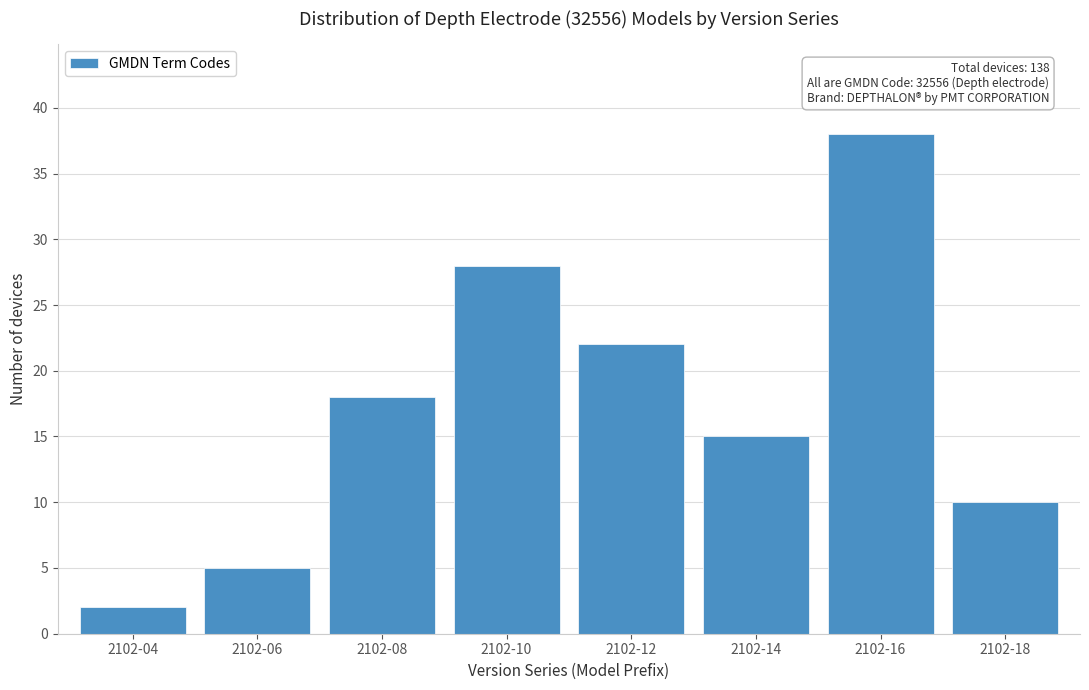

Reading left to right, extract all data points from this chart.

2	5	18	28	22	15	38	10